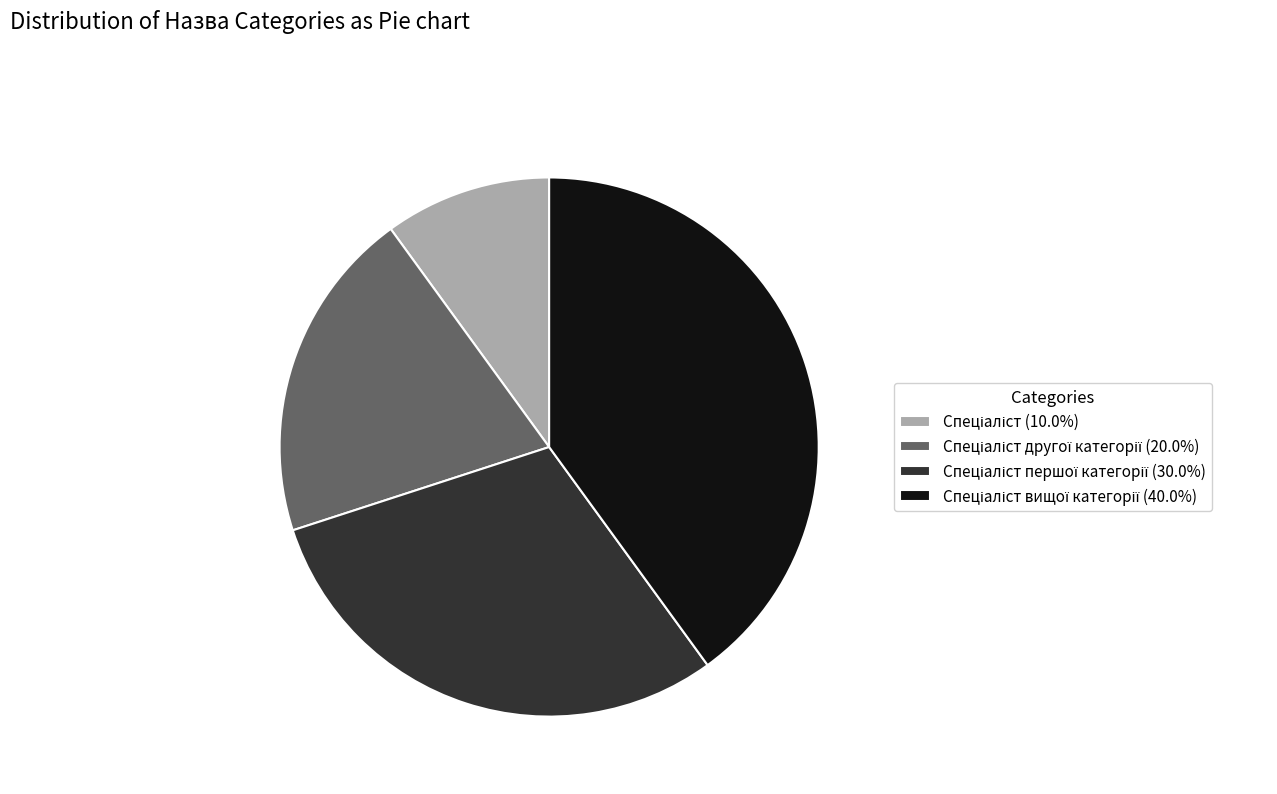

Is there a majority slice in this chart?

No